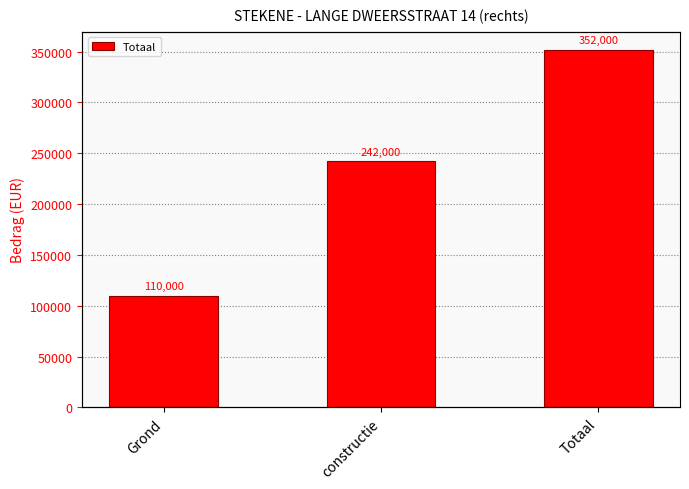

Which label corresponds to the smallest value in the chart?

Grond